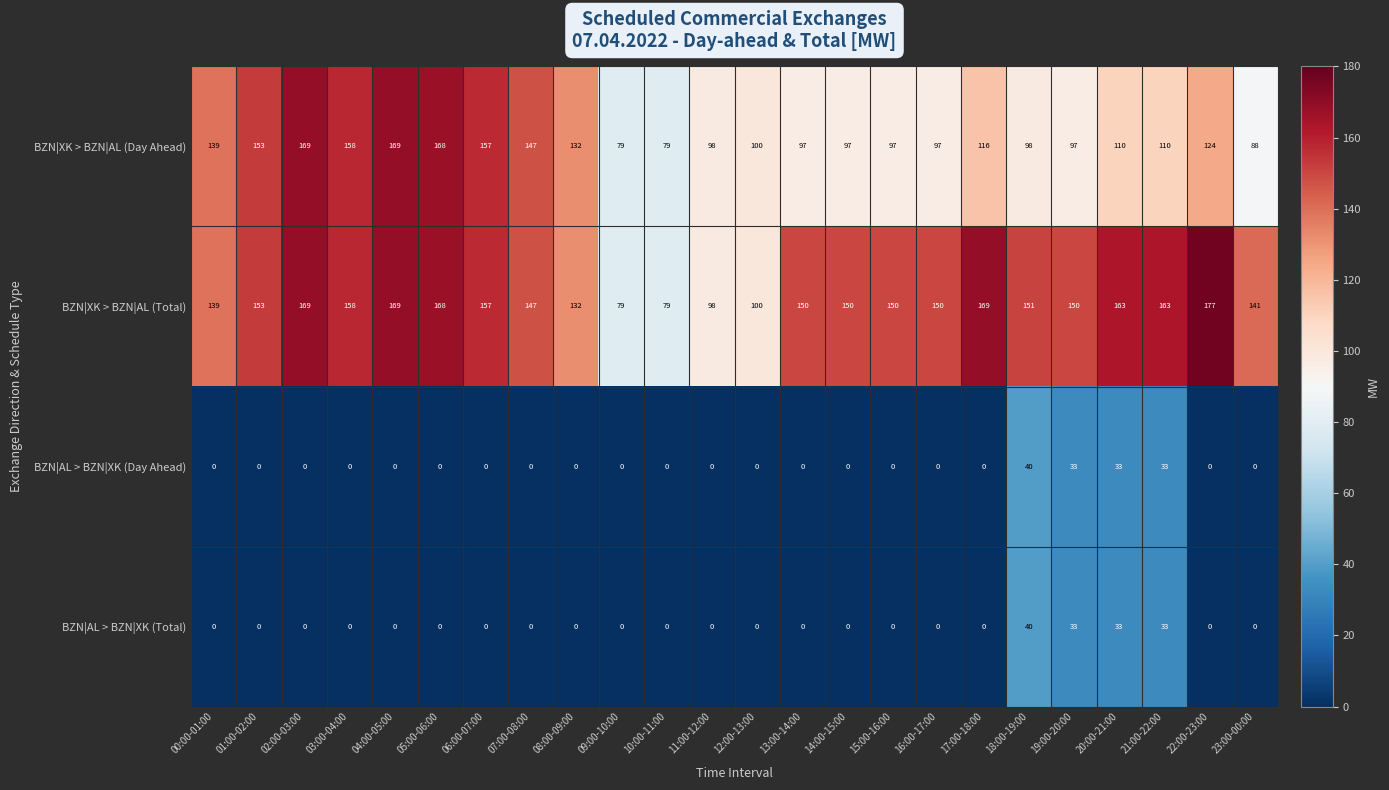

What is the average value of the BZN|XK > BZN|AL (Day Ahead) series?

120